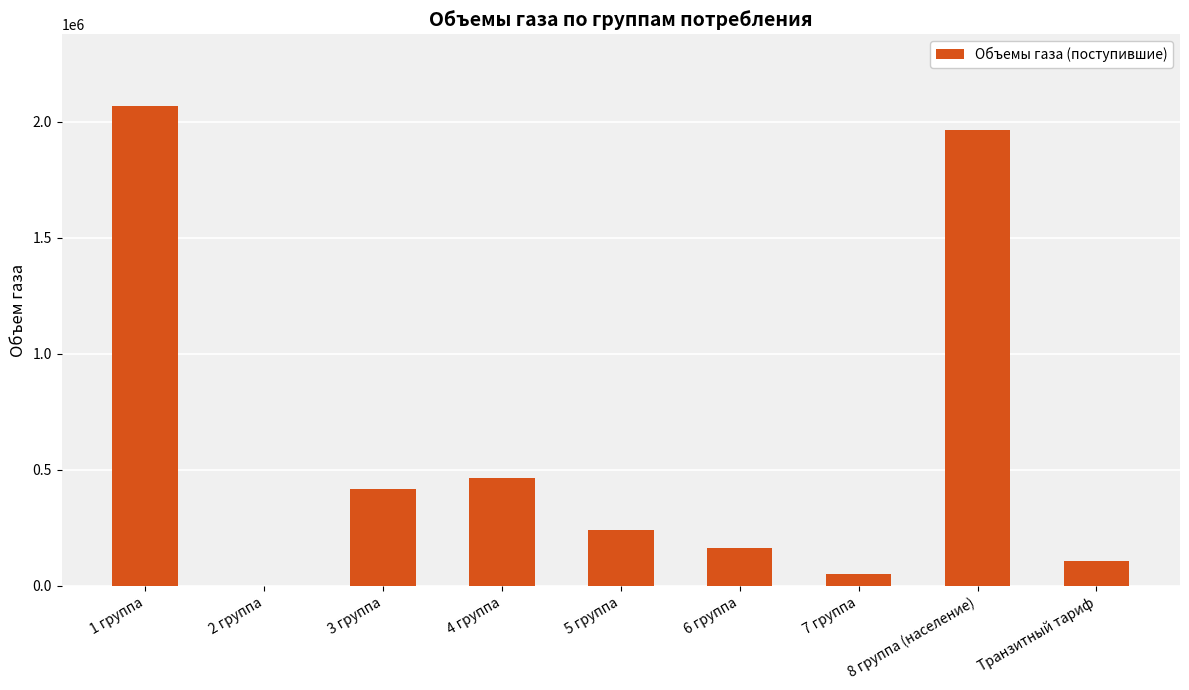

How many values are above zero?

8